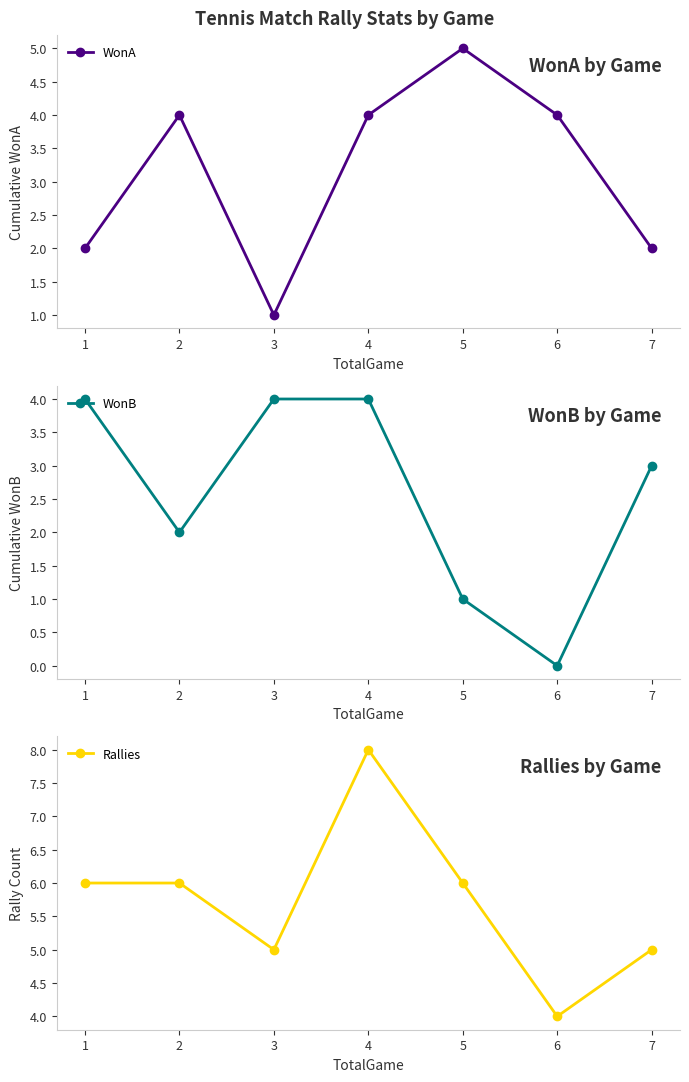

At which label does Rallies reach its peak?

4